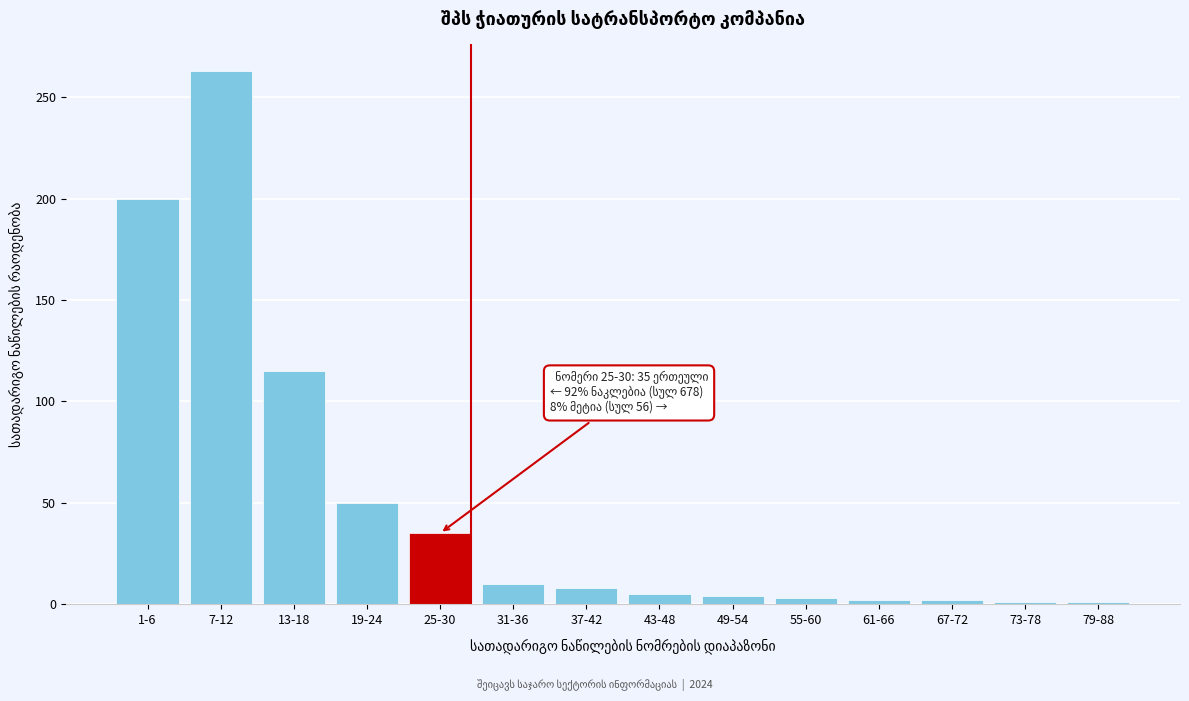

Which label corresponds to the largest value in the chart?

7-12